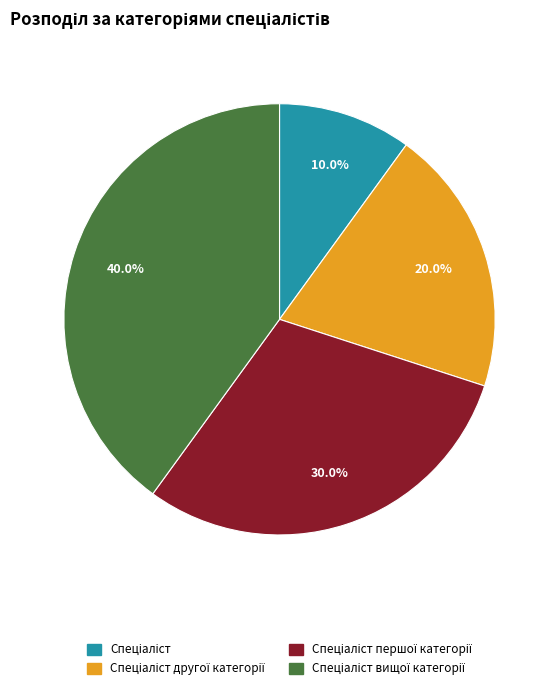

Is there any slice that represents more than half of the pie?

No